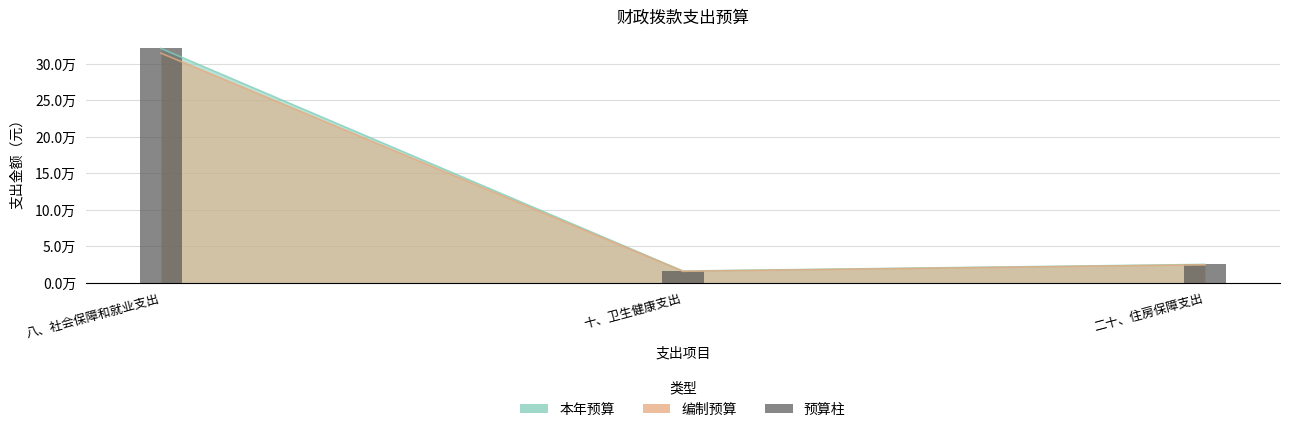

What is the difference between the 本年预算 values at 十、卫生健康支出 and 八、社会保障和就业支出?

304796.9